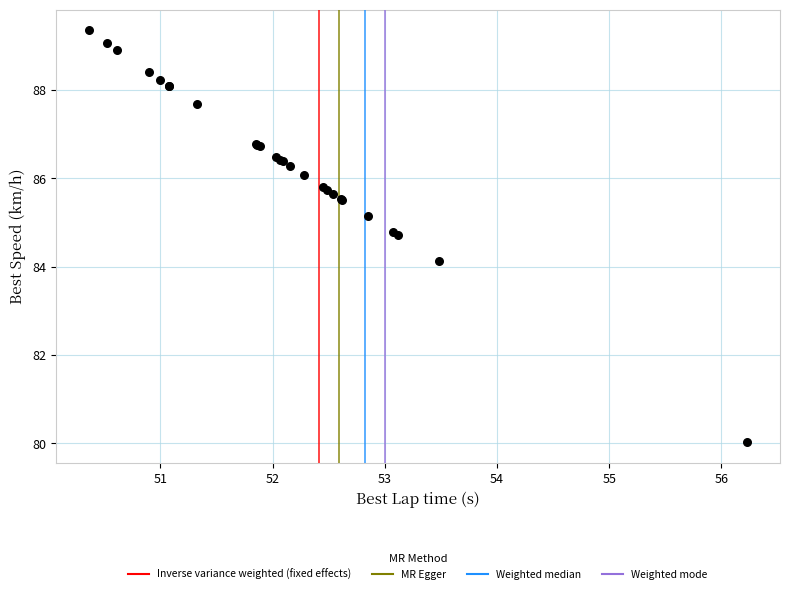

What Y value in the scatter plot is closest to 84?

84.1